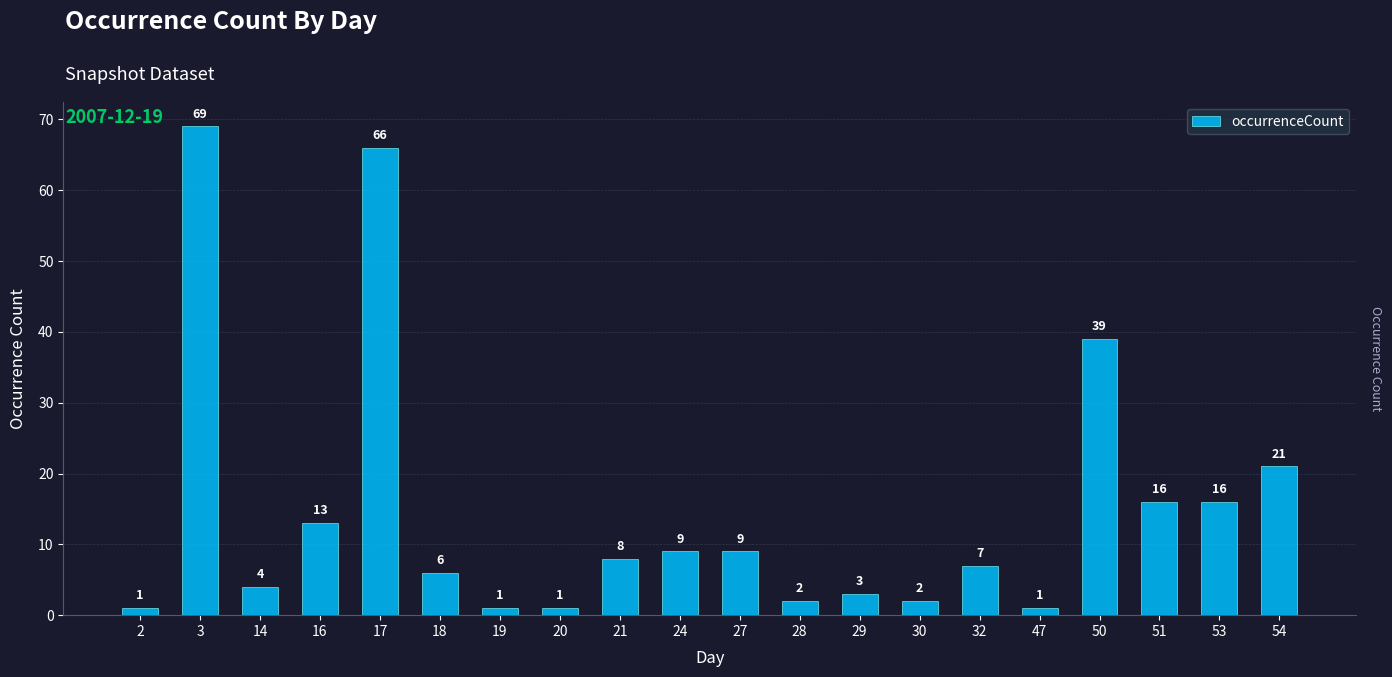

Approximately how many times larger is the value at 2 compared to 18?

0.2